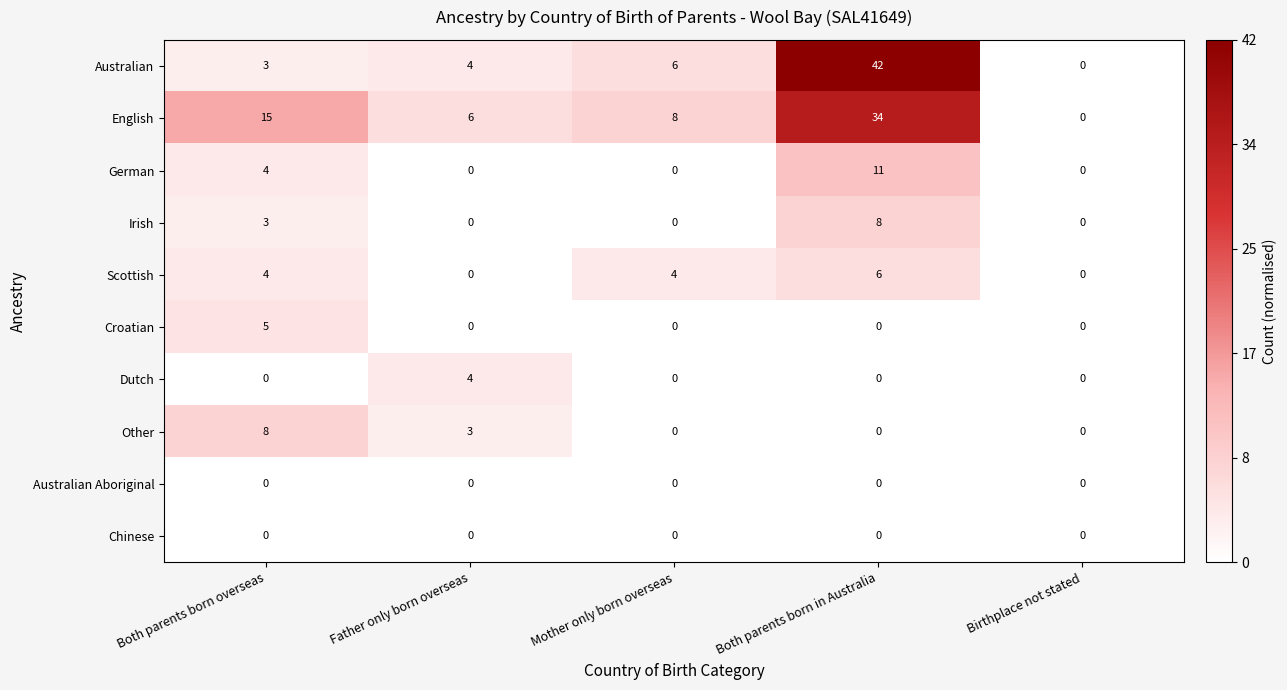

At which label is Irish closest to 4?

Both parents born overseas